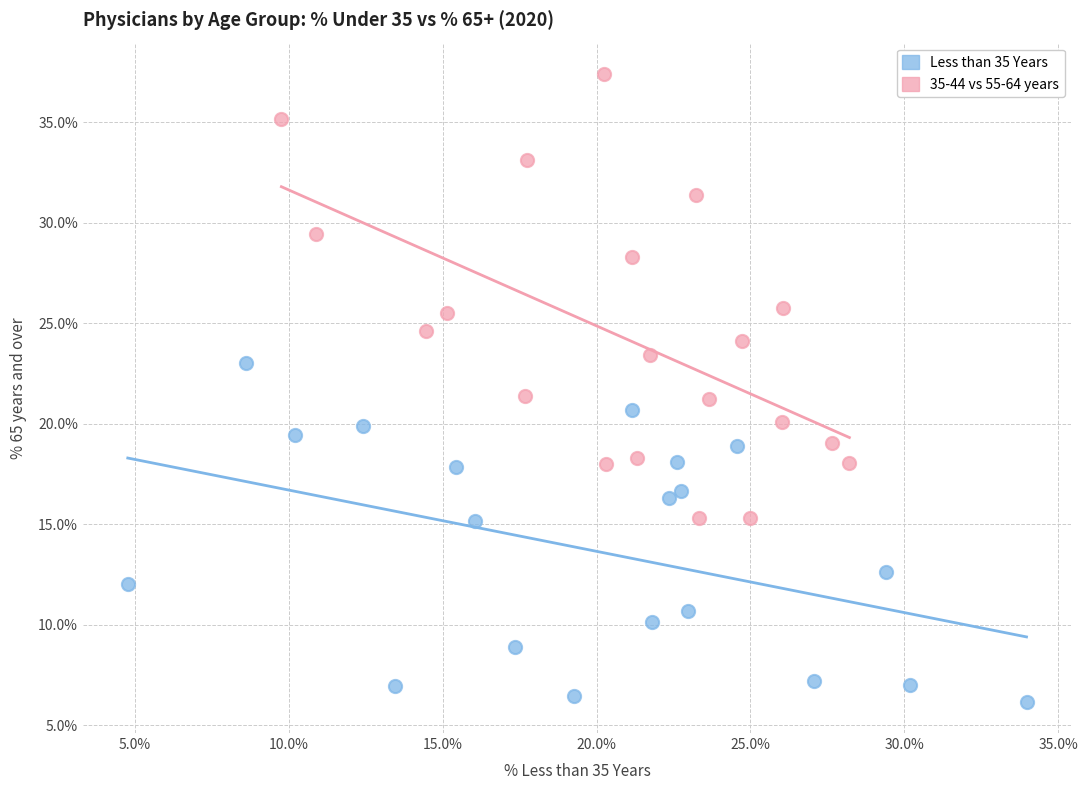

Which series has the widest spread of Y values?

35-44 vs 55-64 years